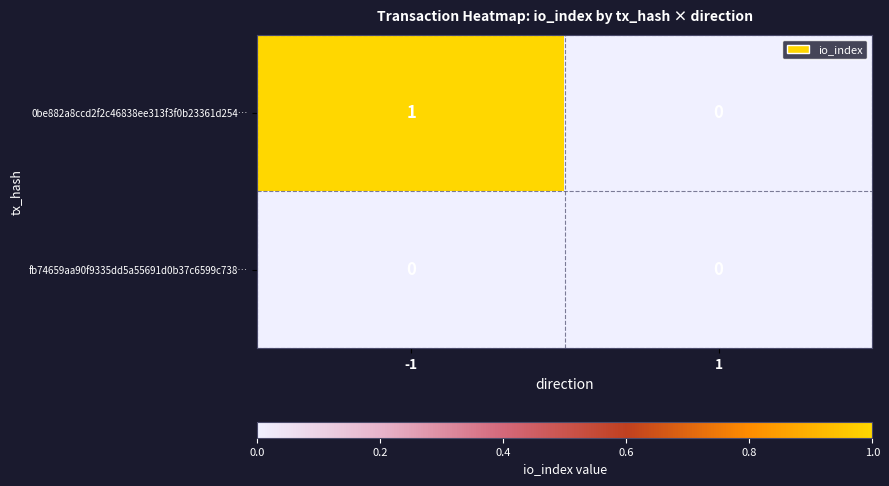

Which series has the largest total across all categories?

0be882a8ccd2f2c46838ee313f3f0b23361d254…